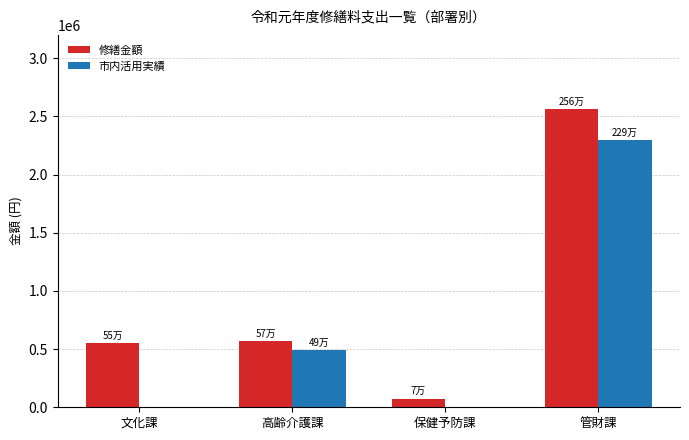

What is the sum of the 市内活用実績 values at 高齢介護課 and 管財課?

2782864